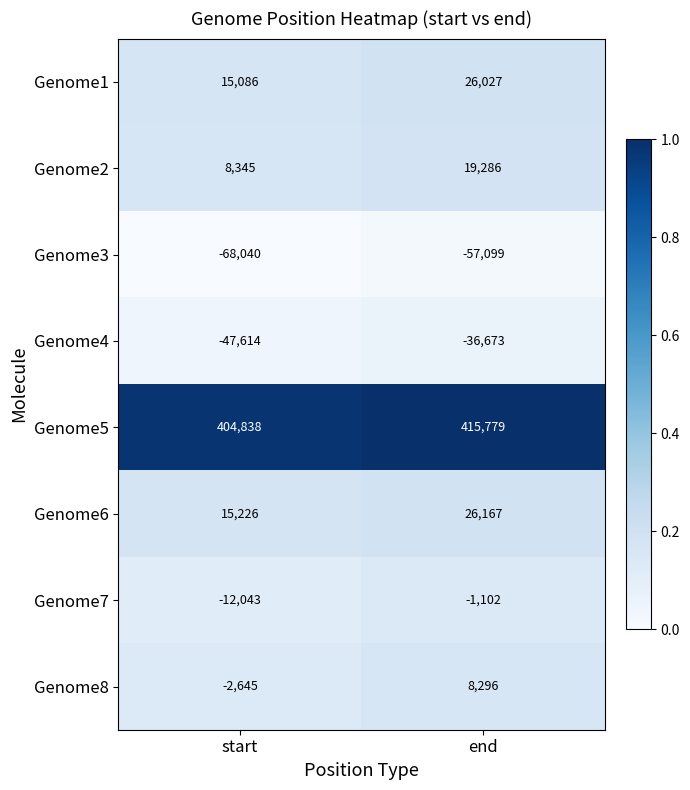

What value does the Genome1 series have at end, to the nearest 100?

26000